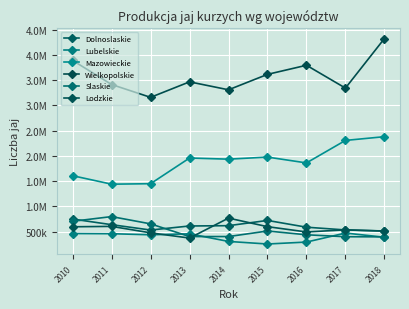

Reading left to right, list all the values displayed in this chart.

Dolnoslaskie: 2010=749352	2011=637582	2012=531456	2013=611910	2014=617829	2015=721907	2016=587706	2017=533344	2018=510853
Lubelskie: 2010=462423	2011=458602	2012=437270	2013=456365	2014=305465	2015=254629	2016=293064	2017=471679	2018=388746
Mazowieckie: 2010=1607958	2011=1440313	2012=1449794	2013=1958719	2014=1936175	2015=1977383	2016=1861745	2017=2307718	2018=2381842
Wielkopolskie: 2010=3892762	2011=3415899	2012=3161274	2013=3468556	2014=3311035	2015=3616872	2016=3797327	2017=3344762	2018=4326552
Slaskie: 2010=704534	2011=797933	2012=653891	2013=402025	2014=402336	2015=512224	2016=437440	2017=398948	2018=396440
Lodzkie: 2010=596117	2011=603777	2012=475939	2013=372398	2014=767970	2015=598209	2016=493305	2017=535214	2018=511975